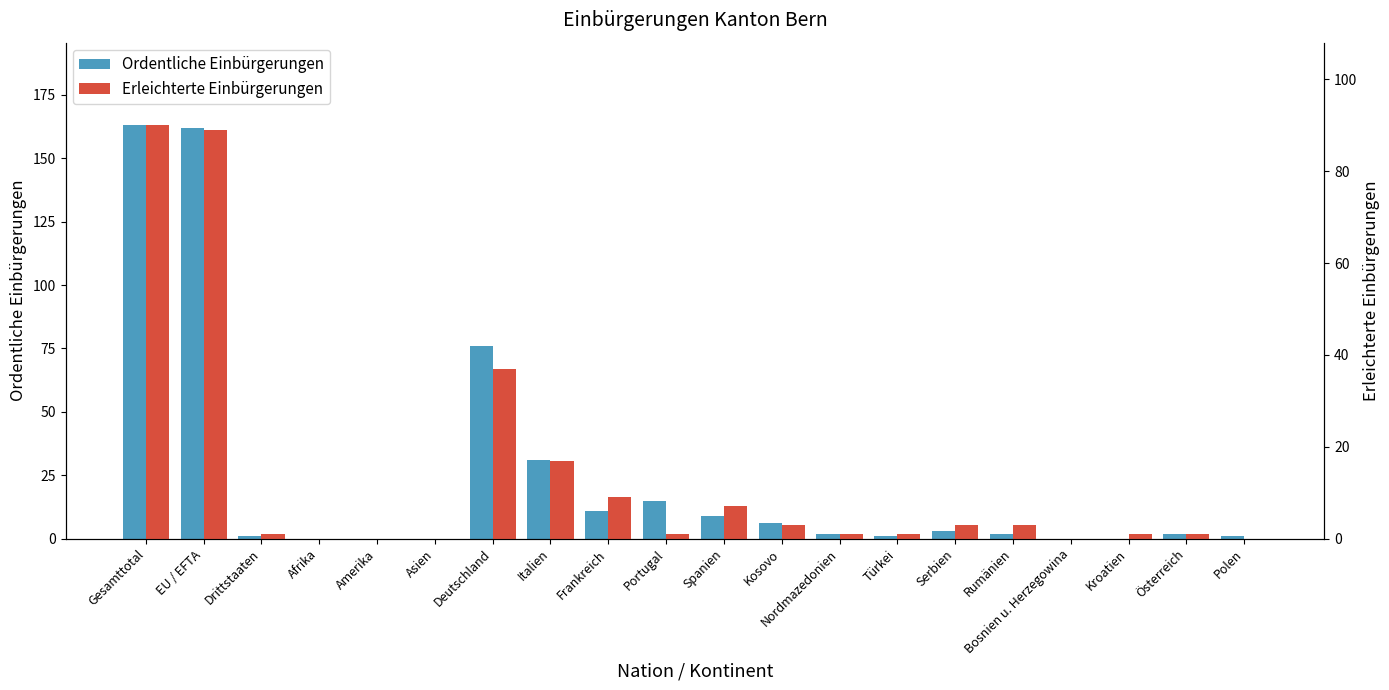

Which series has the largest total across all categories?

Ordentliche Einbürgerungen